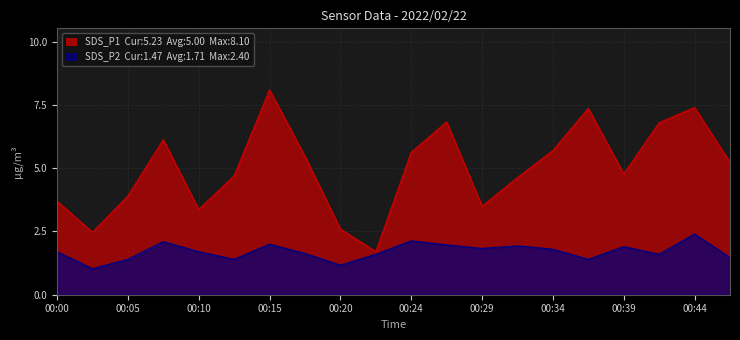

Which series changed the most between 00:15 and 00:24?

SDS_P1